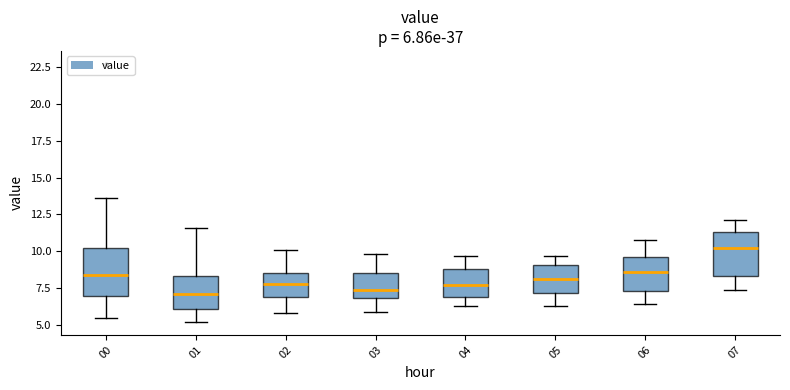

Which box's median line is the highest?

07